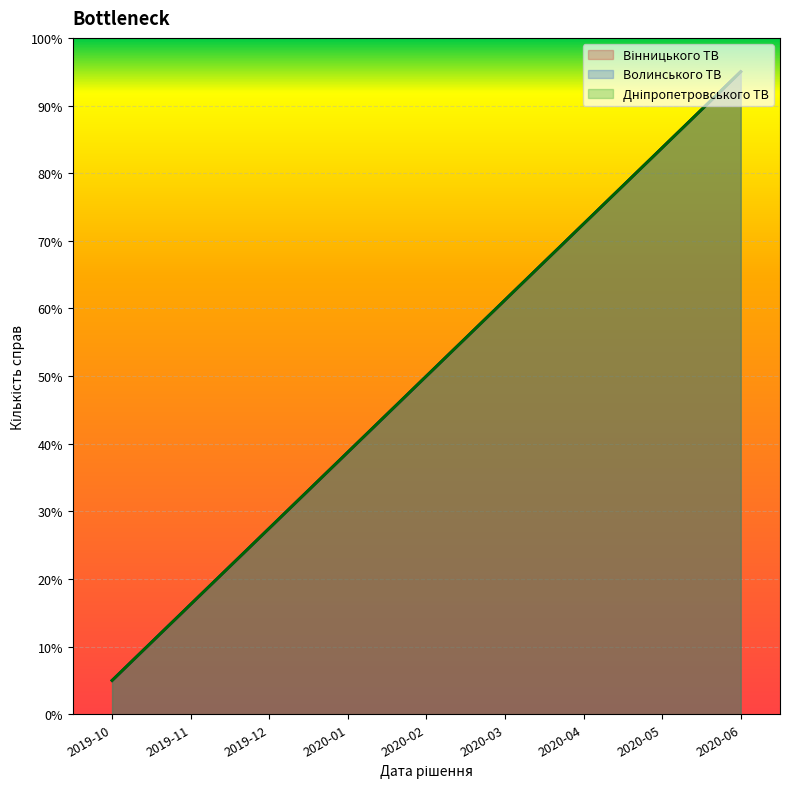

Which category has the highest value across all series?

2020-06